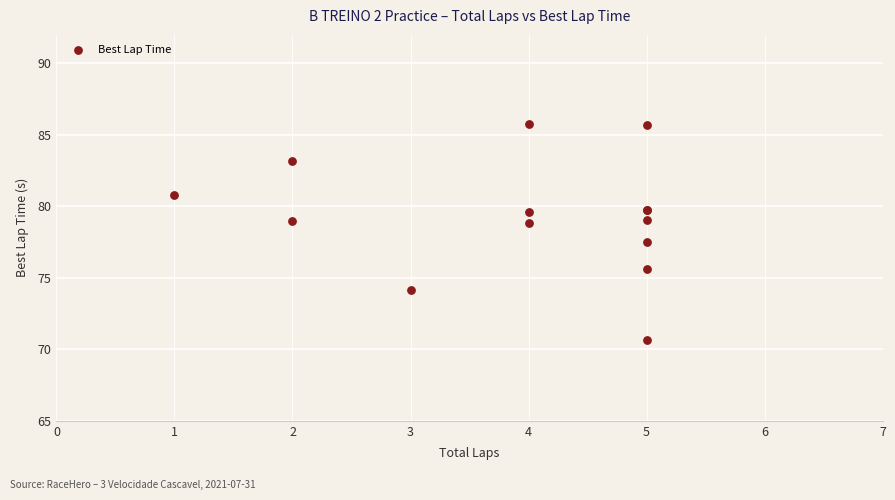

What Y value in the scatter plot is closest to 78?

77.5